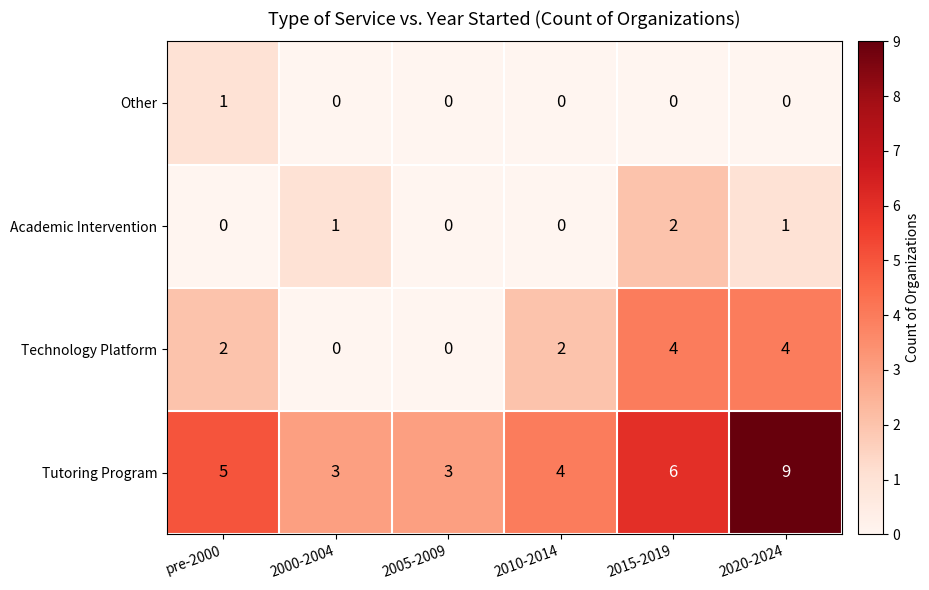

What is the maximum value shown in the chart?

9